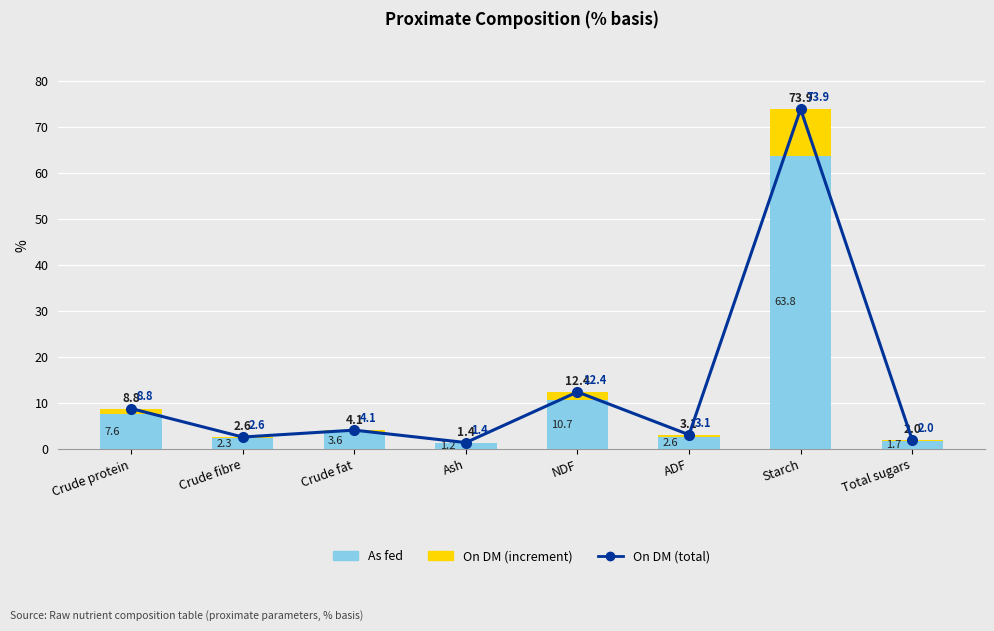

Is it true that As fed equals 3.6 at Crude fat?

True